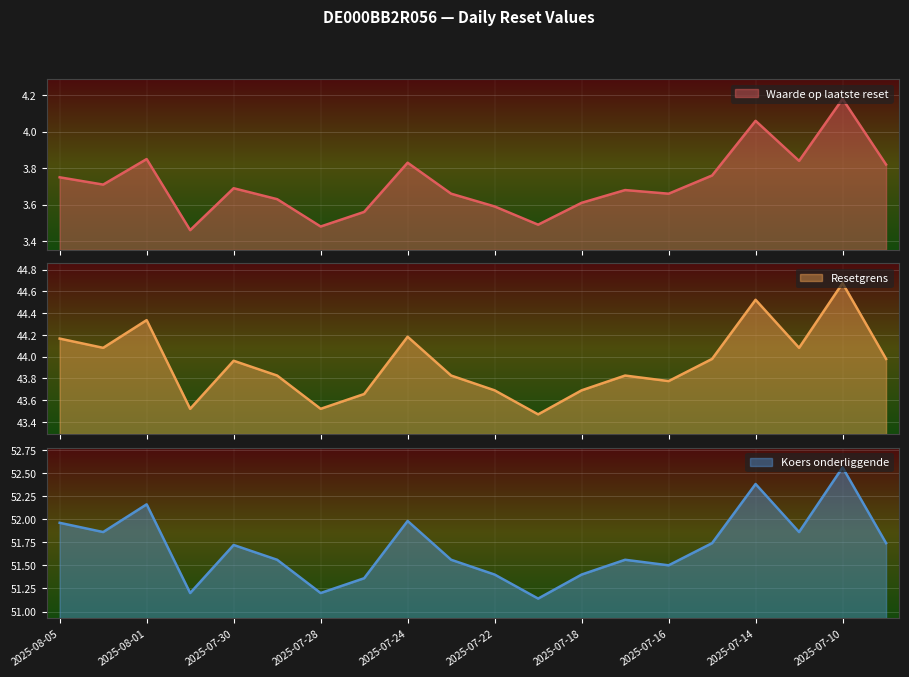

True or false: Resetgrens and Waarde op laatste reset cross at least once.

False